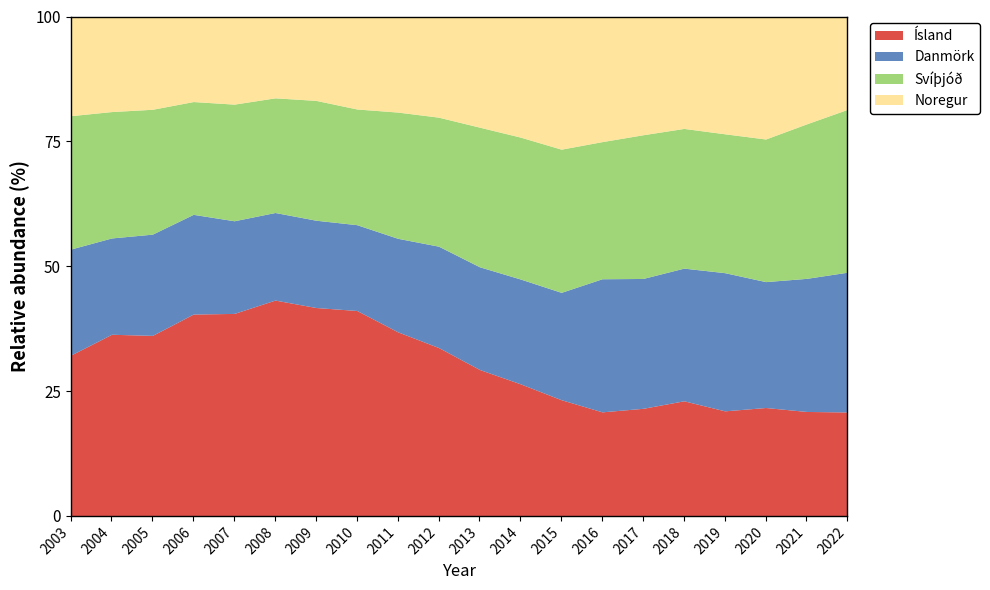

How many intersections are there between Noregur and Ísland?

4